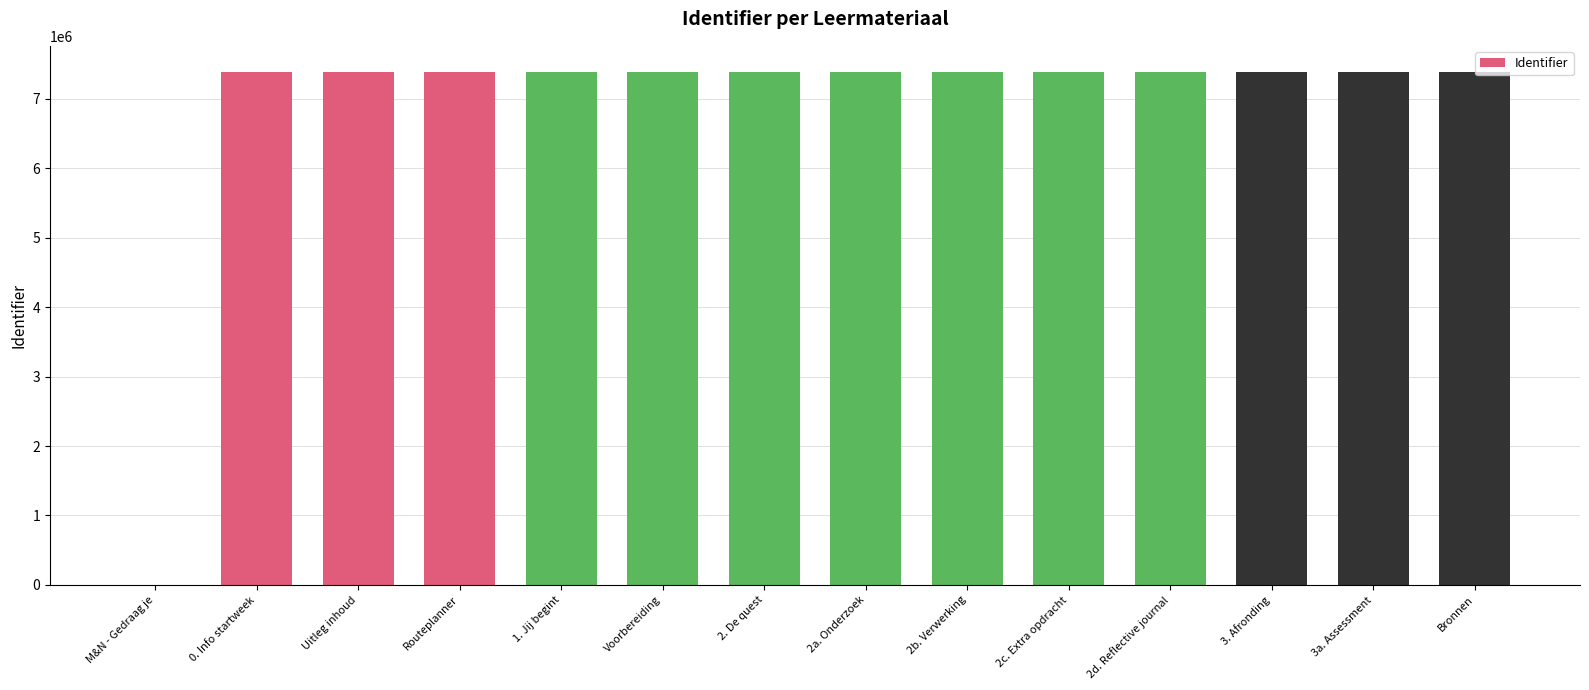

What is the maximum value shown in the chart?

7391694